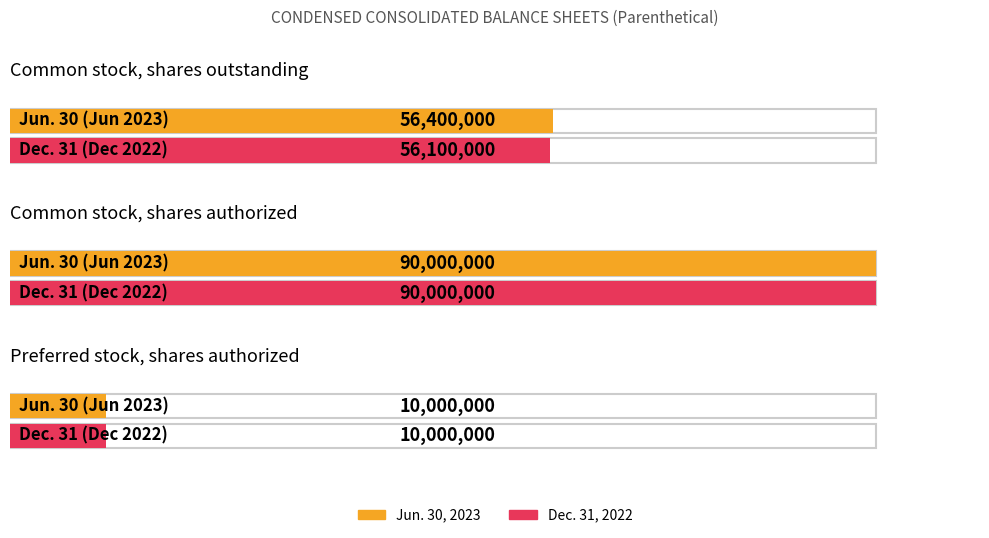

Is it true that Jun. 30, 2023 equals 93352286 at Common stock, shares outstanding?

False